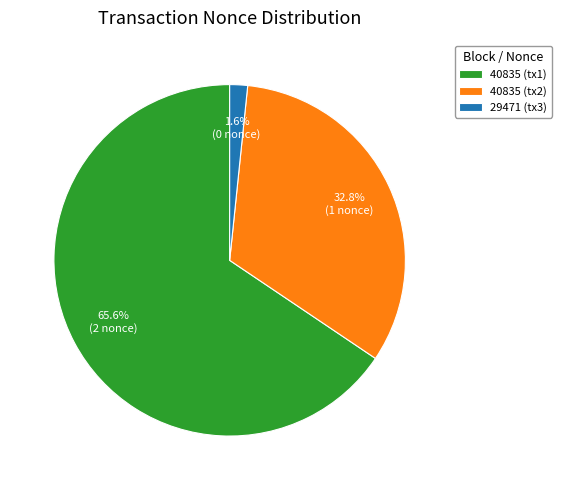

Rank the categories by value from lowest to highest.

29471 (tx3), 40835 (tx2), 40835 (tx1)